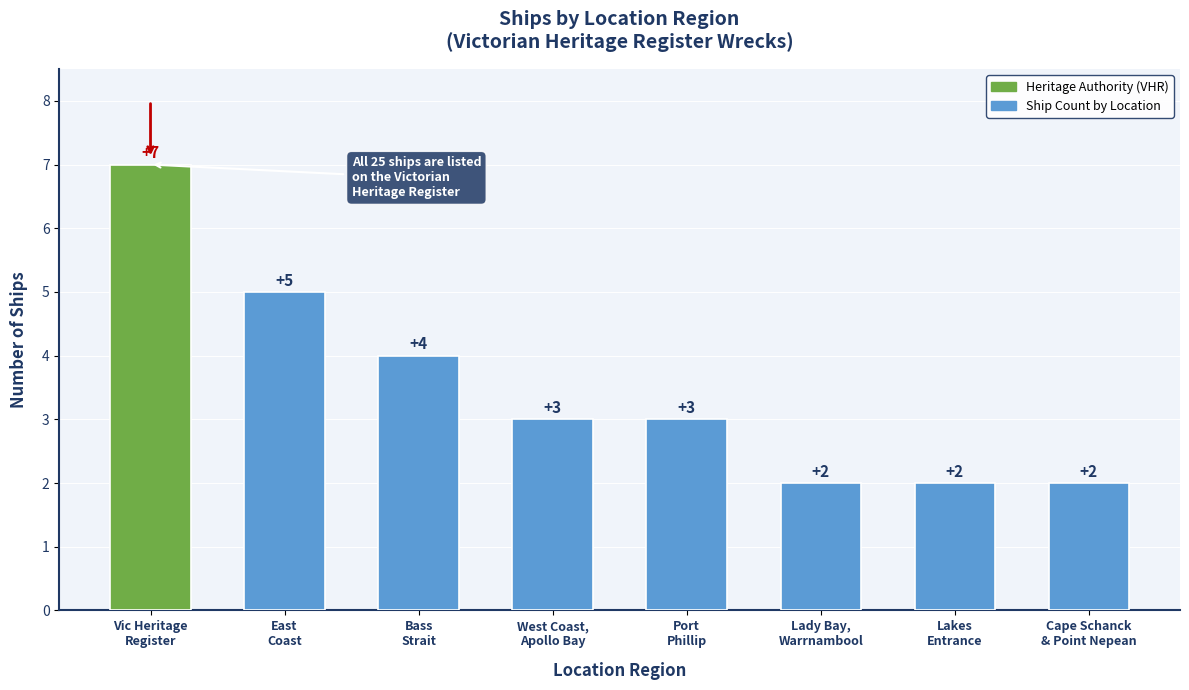

What is the maximum value shown in the chart?

7